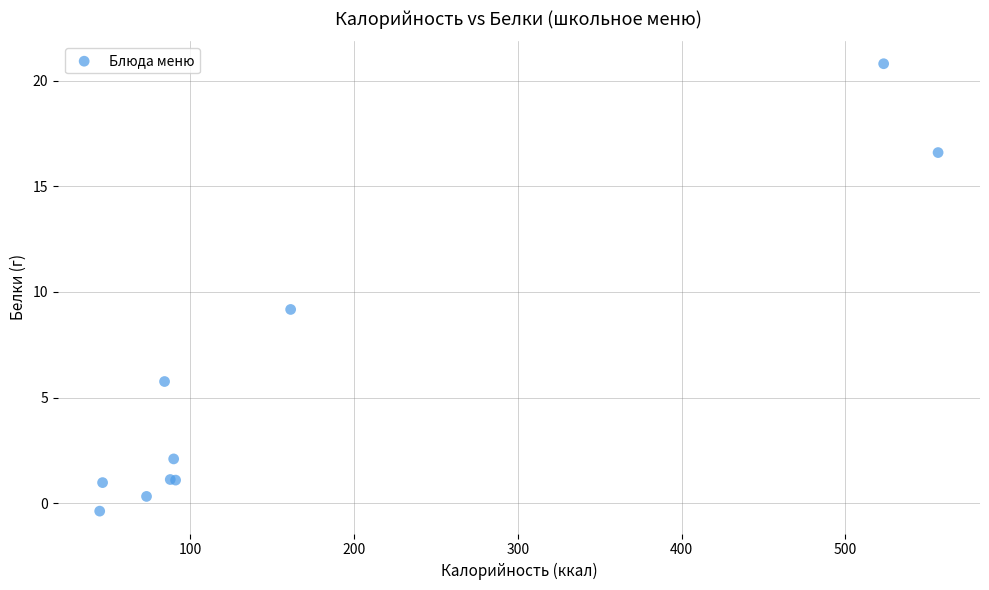

What Y value in the scatter plot is closest to 10?

9.2